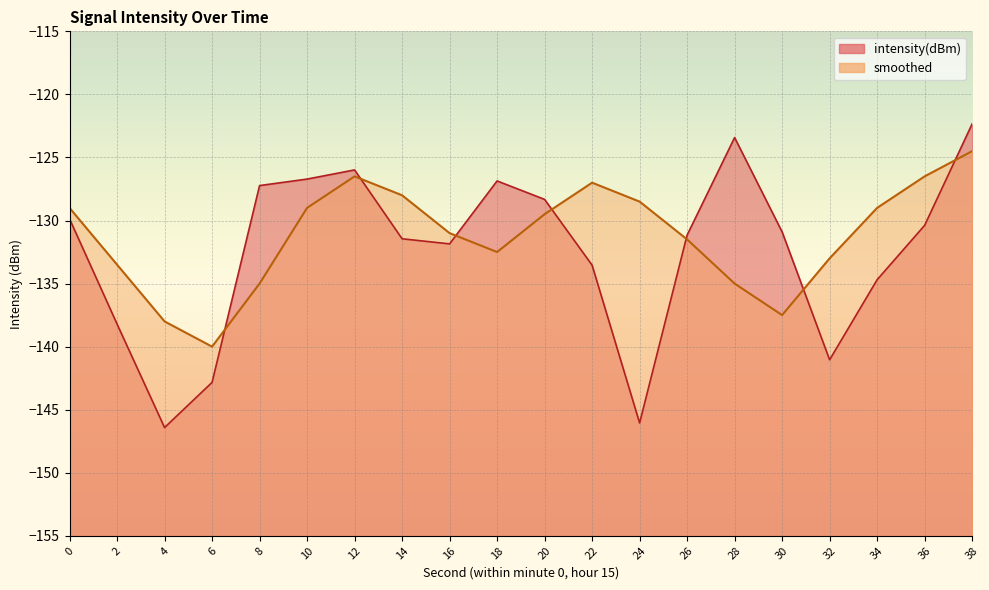

Is the value of smoothed at 0 greater than the value of intensity(dBm) at 22?

Yes